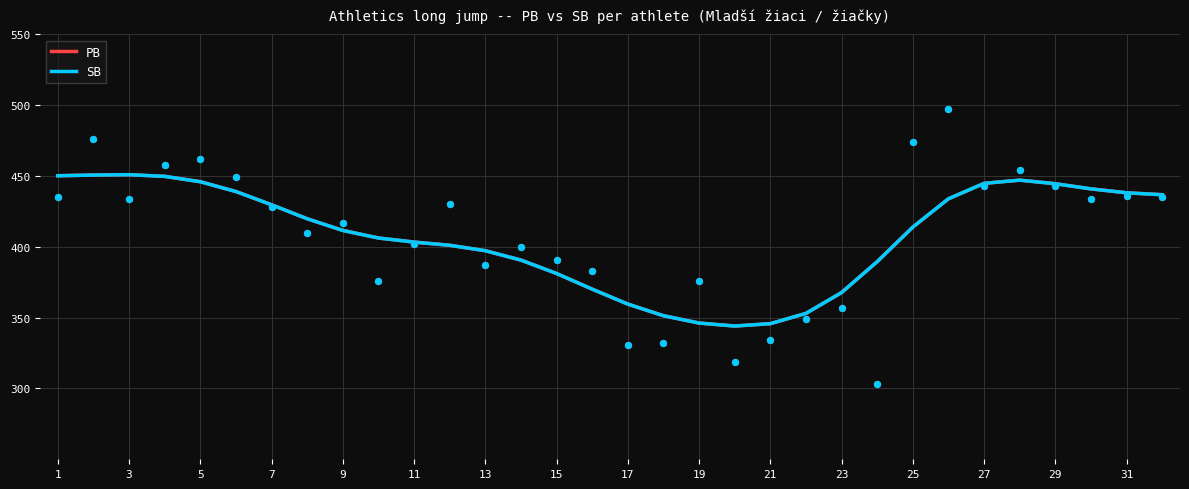

At which category is the sum across all series the highest?

3